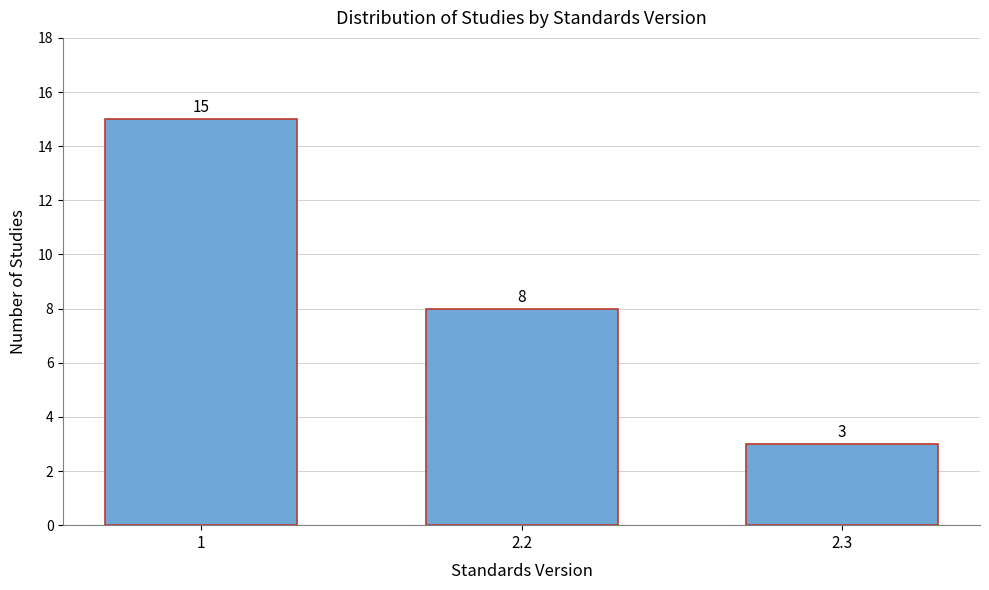

Reading left to right, transcribe all the data shown in this chart.

1=15	2.2=8	2.3=3